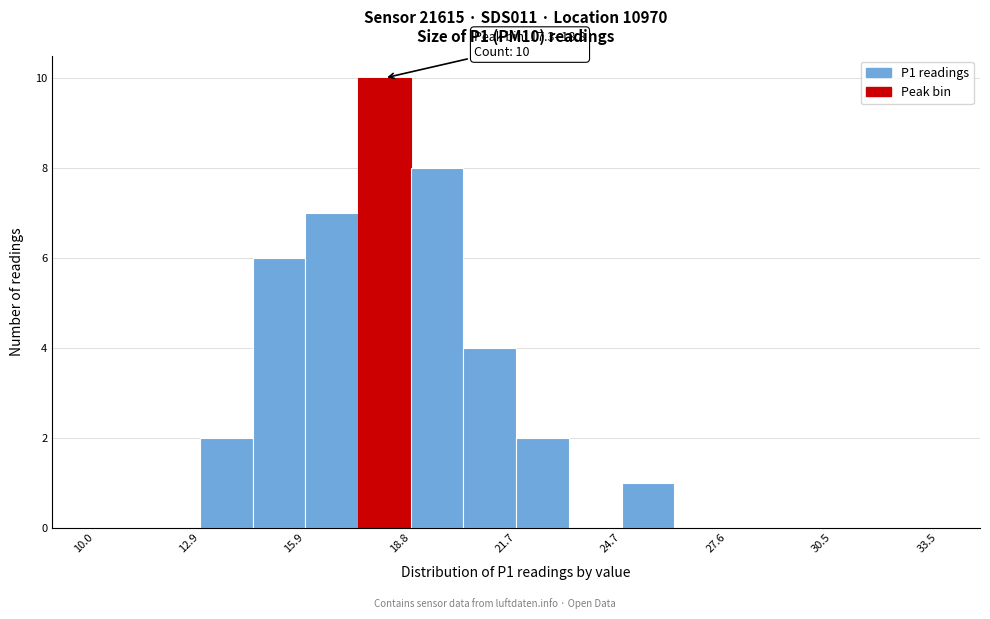

Around what value on the x-axis is the tallest bar? Give the approximate position of its centre, as read against the axis.

18.0